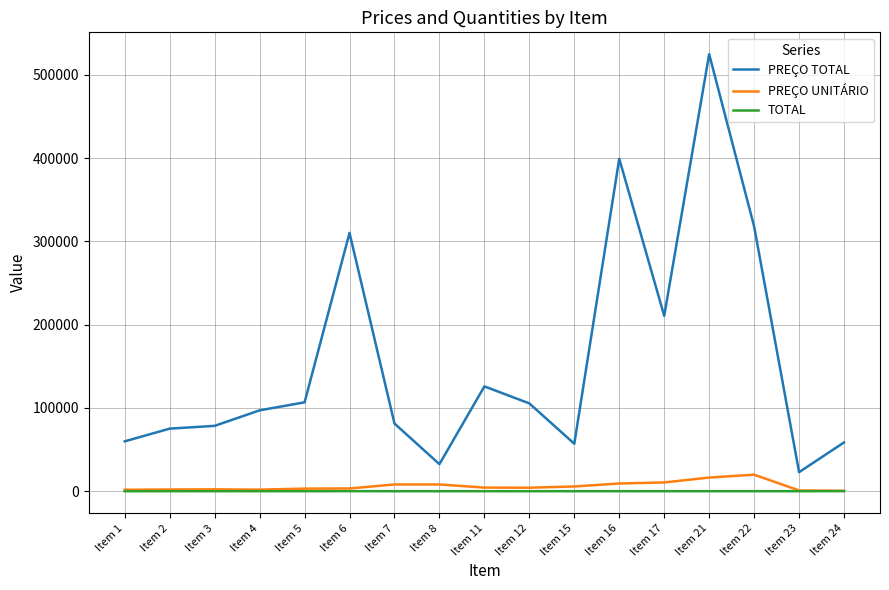

At which label does PREÇO TOTAL reach its peak?

Item 21